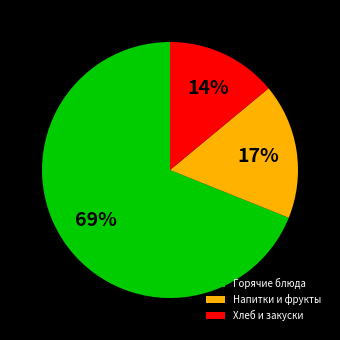

True or false: Горячие блюда accounts for 69% of the total.

True